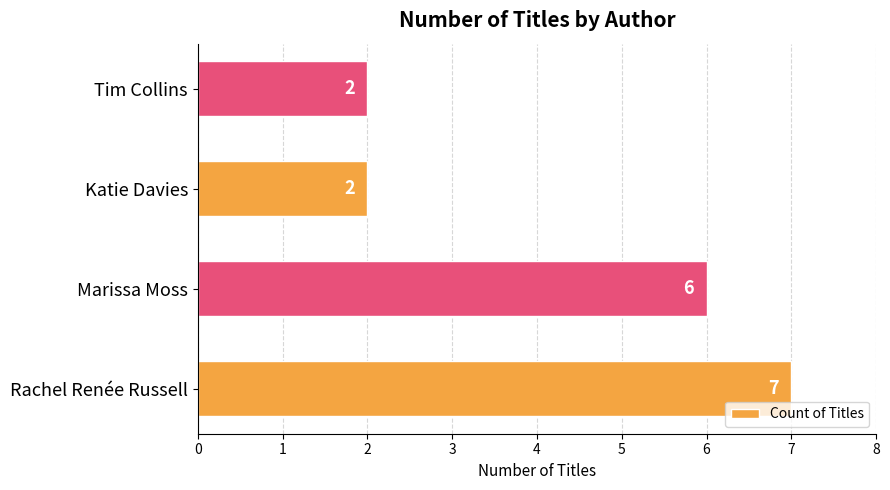

Count the number of categories in the chart.

4